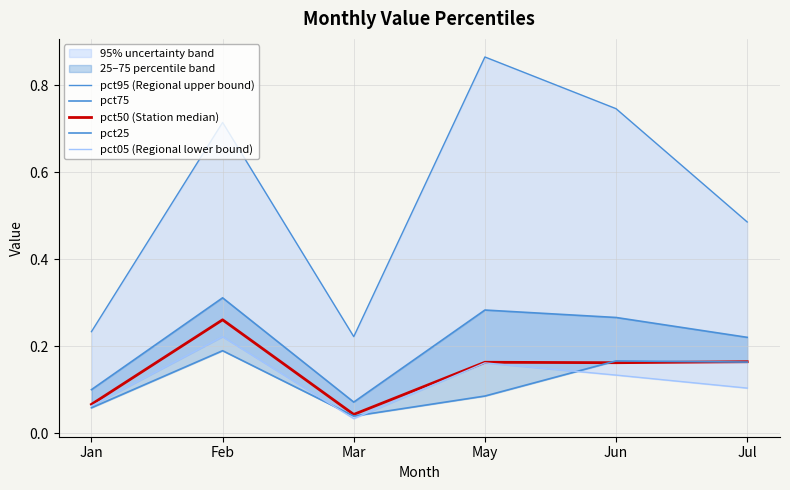

At which category is the sum across all series the highest?

Feb